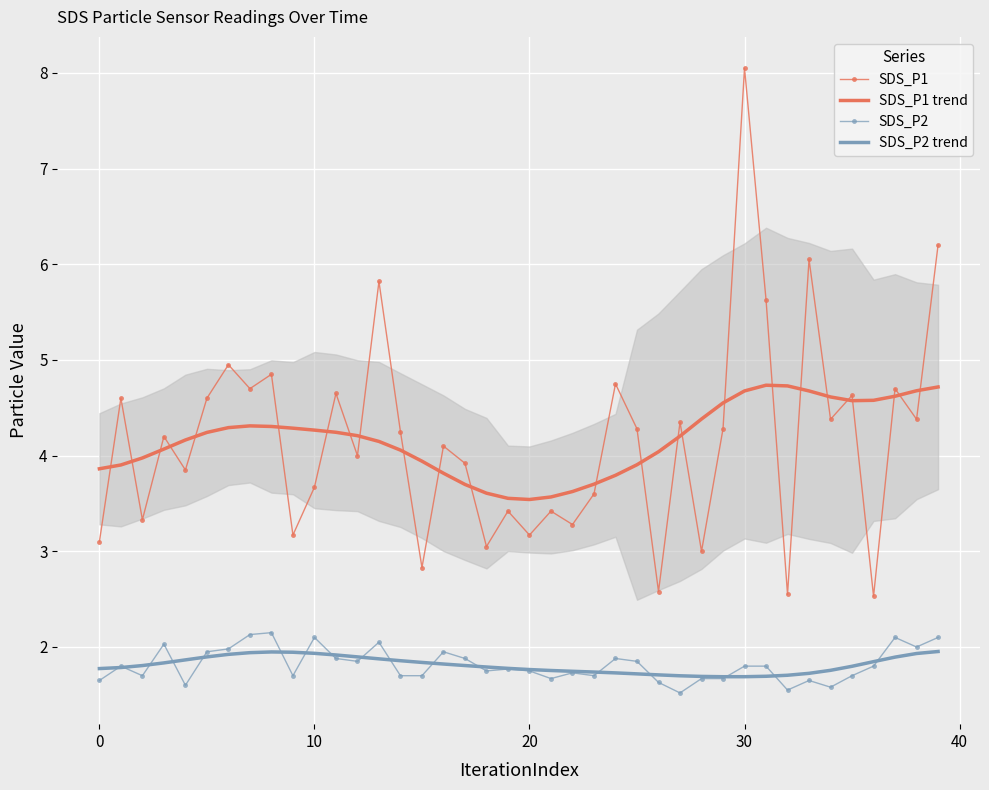

At which category is the sum across all series the highest?

30